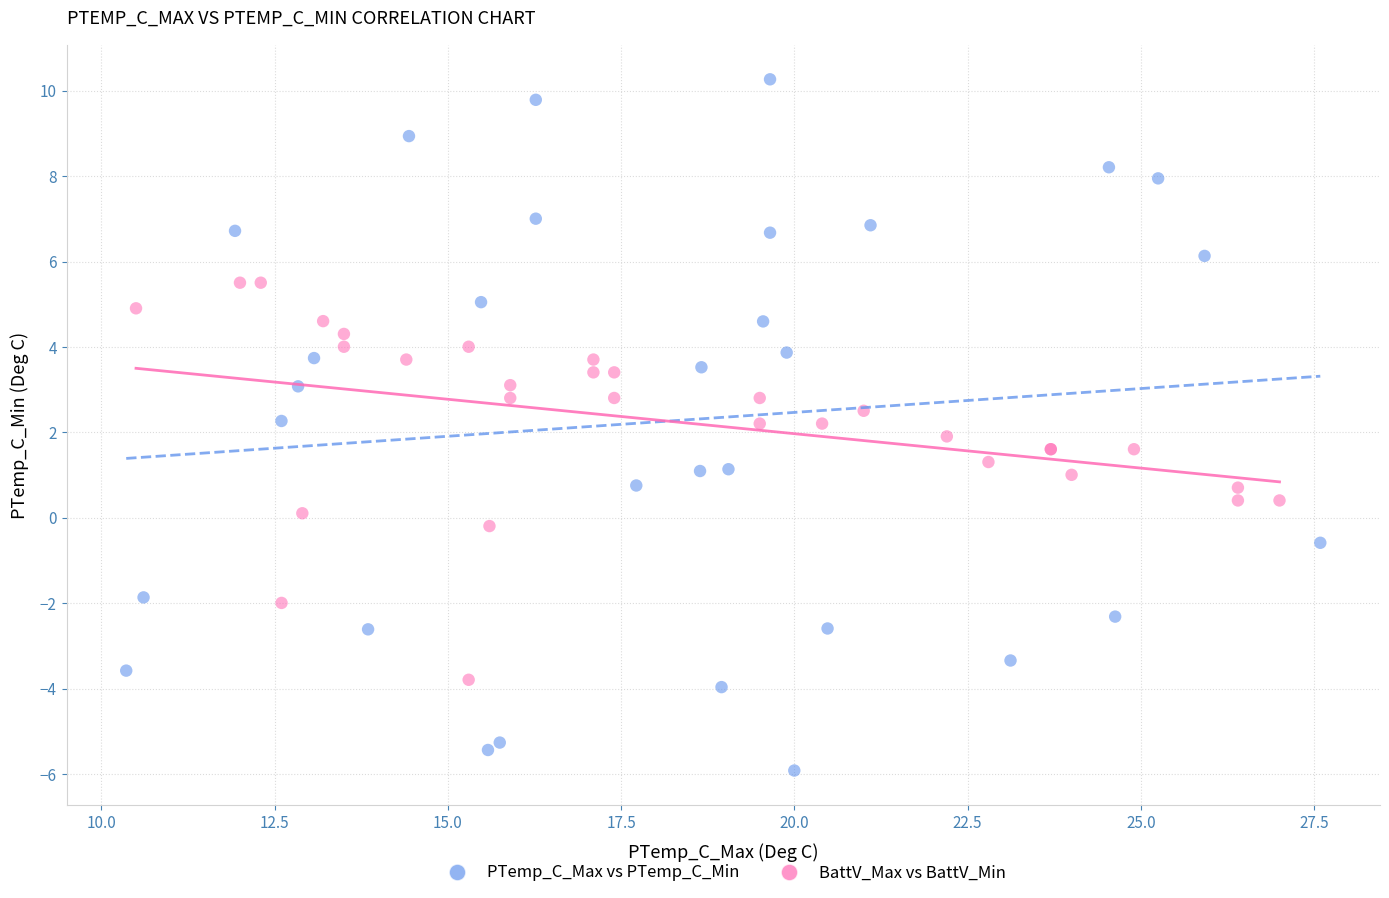

Which series has the widest spread of Y values?

PTemp_C_Max vs PTemp_C_Min